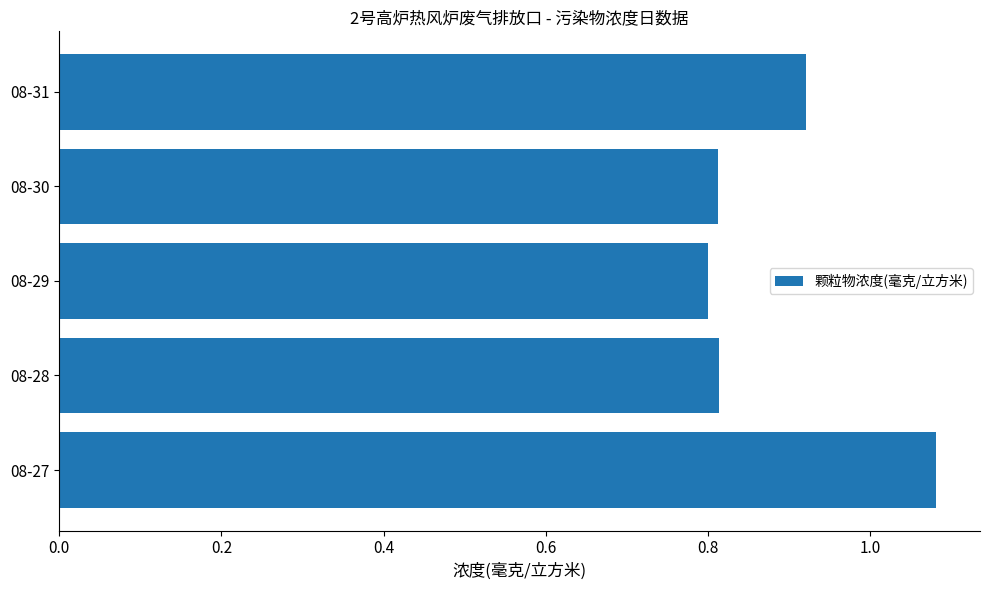

Count the number of data series in this chart.

1